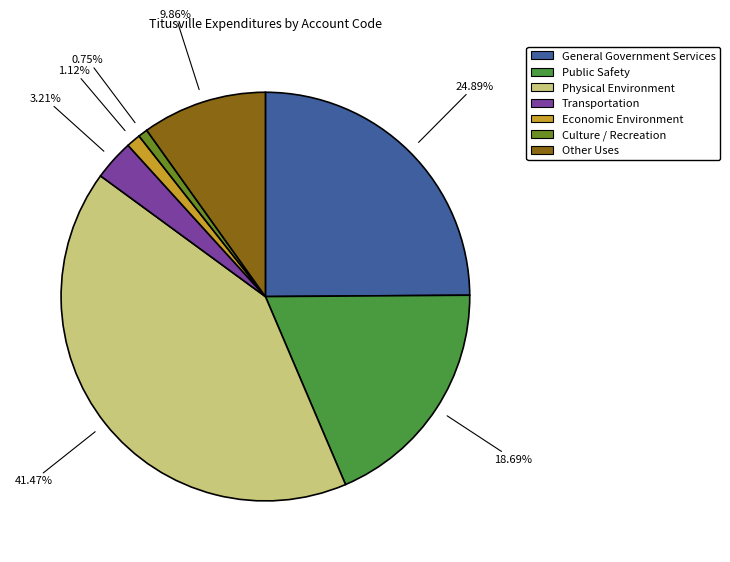

What is the largest slice in the pie chart?

Physical Environment